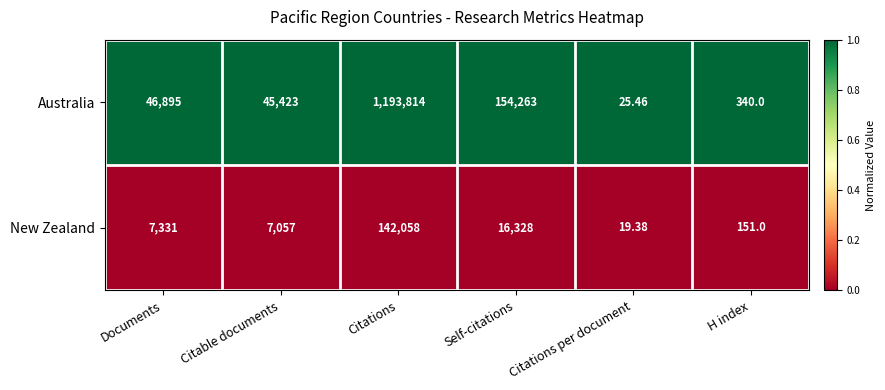

At Documents, list the series in order from largest to smallest.

Australia, New Zealand